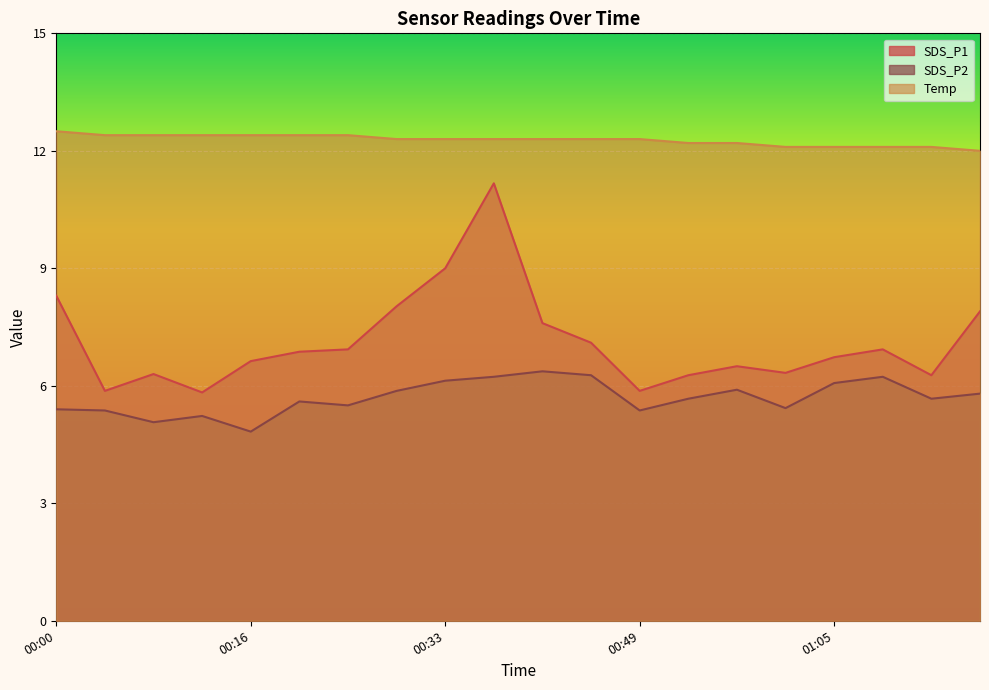

What is the label of the 2nd point from the right?

01:13